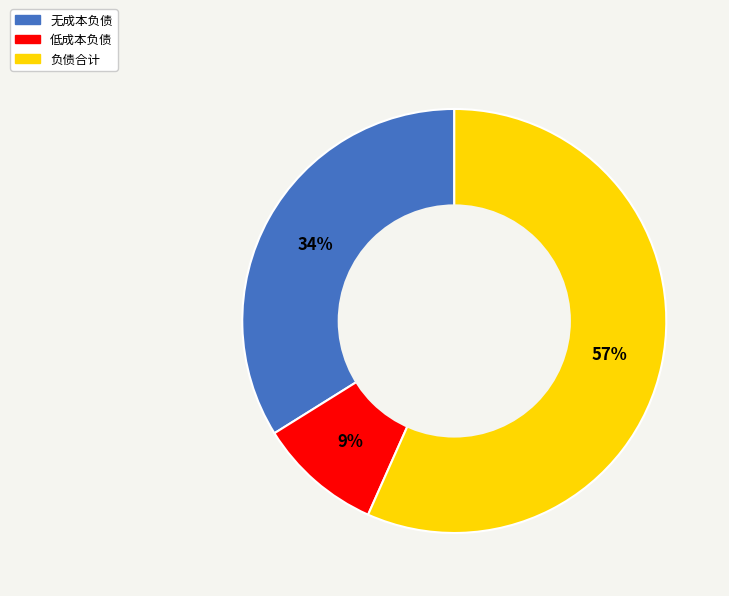

What is the majority slice?

负债合计